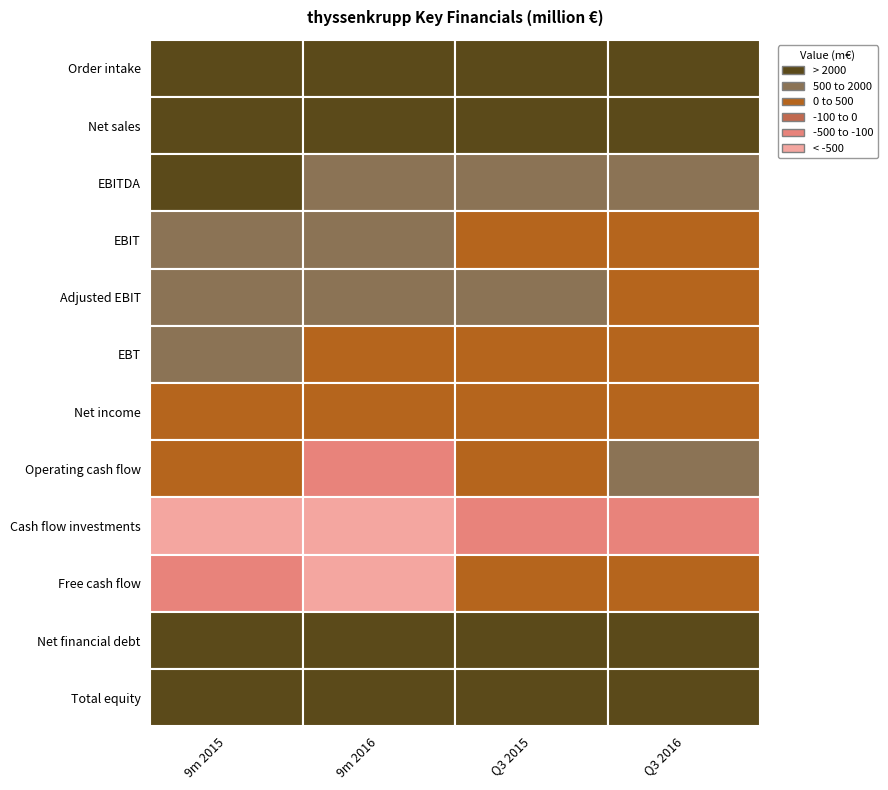

What is the total value across all series at 3?

29028